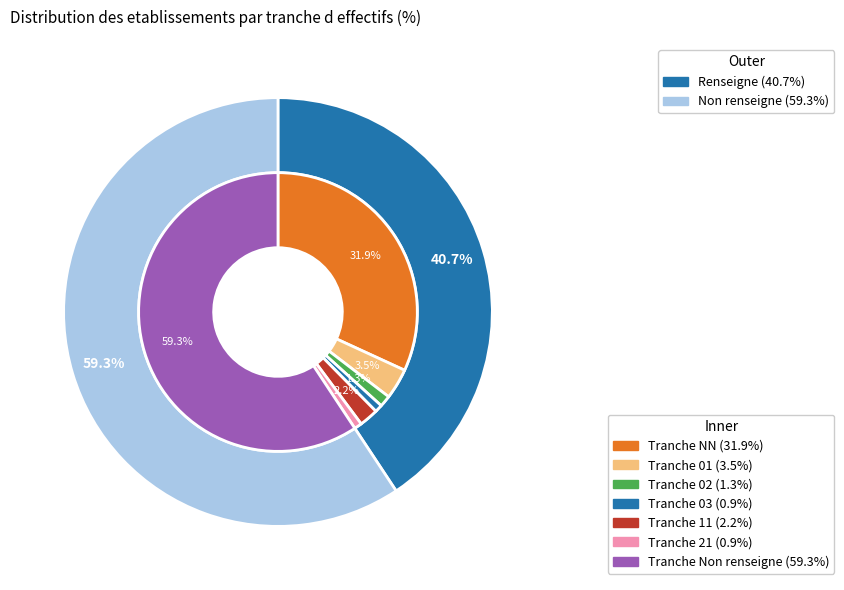

What percentage is the NN slice, to the nearest percent?

32%